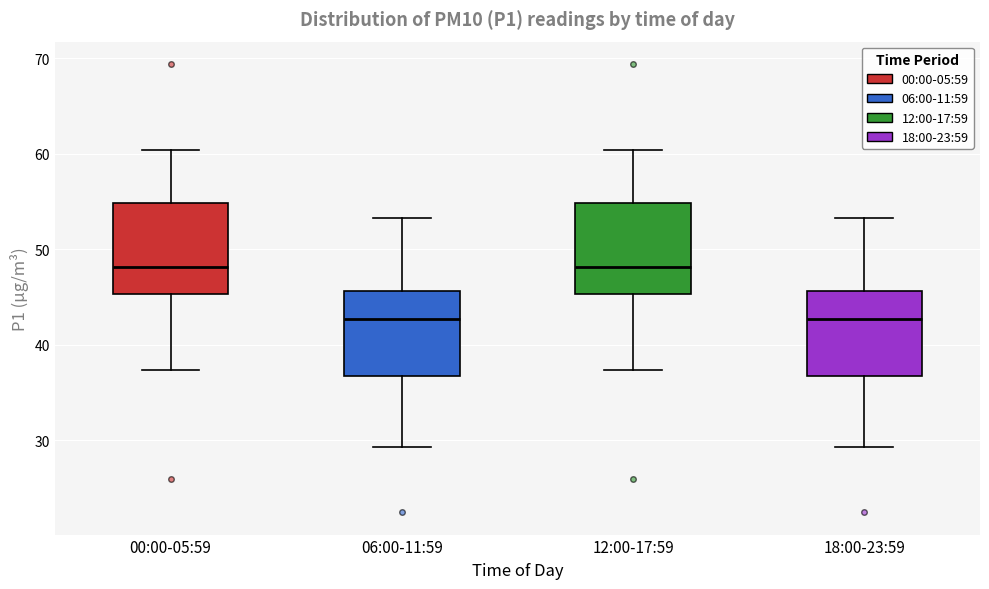

Reading left to right, transcribe this box plot: for each box, give where its median line is, the range the box spans, and where its two whiskers end, as read against the y-axis. The values are not printed on the chart, so give them approximately, as read against the axis.

00:00-05:59: median 48, box 45 to 55, whiskers 37 to 60
06:00-11:59: median 43, box 37 to 46, whiskers 29 to 53
12:00-17:59: median 48, box 45 to 55, whiskers 37 to 60
18:00-23:59: median 43, box 37 to 46, whiskers 29 to 53